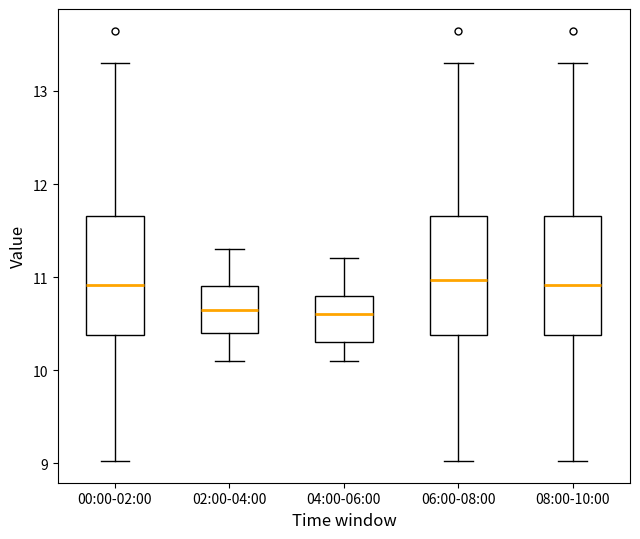

Reading left to right, read every box against the y-axis: the position of its median line, the range the box covers, and the ends of its whiskers. The values are not printed on the chart, so give them approximately, as read against the axis.

00:00-02:00: median 10.9, box 10.4 to 11.7, whiskers 9.0 to 13.3
02:00-04:00: median 10.7, box 10.4 to 10.9, whiskers 10.1 to 11.3
04:00-06:00: median 10.6, box 10.3 to 10.8, whiskers 10.1 to 11.2
06:00-08:00: median 11.0, box 10.4 to 11.7, whiskers 9.0 to 13.3
08:00-10:00: median 10.9, box 10.4 to 11.7, whiskers 9.0 to 13.3